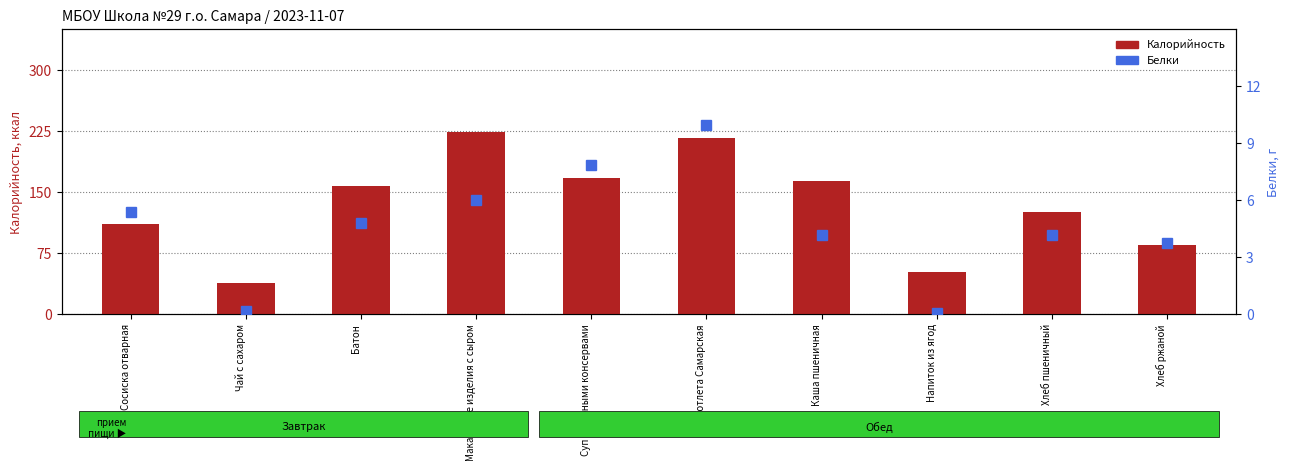

Reading left to right, transcribe all the data shown in this chart.

Калорийность: 111.0	38.0	158.0	224.0	167.0	217.0	164.0	52.0	126.0	85.0
Белки: 5.4	0.2	4.8	6.0	7.9	10.0	4.2	0.1	4.2	3.8